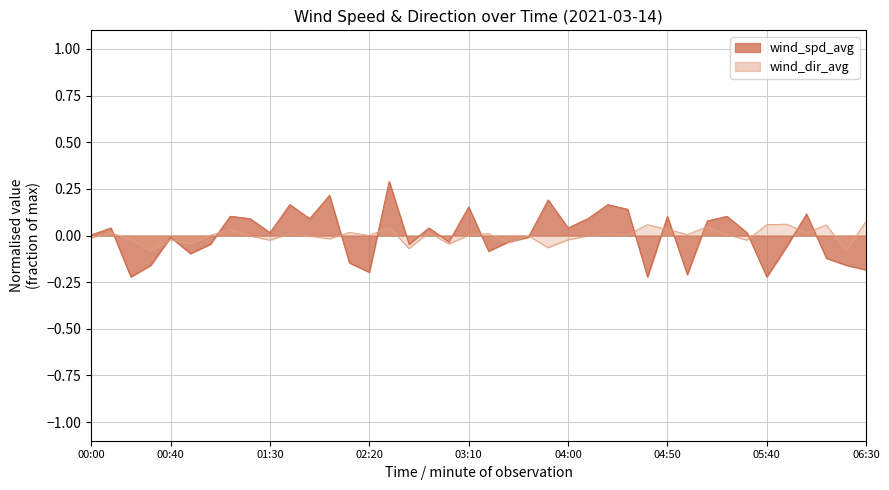

What is the difference between the maximum and minimum values in the wind_dir_avg series?

0.2